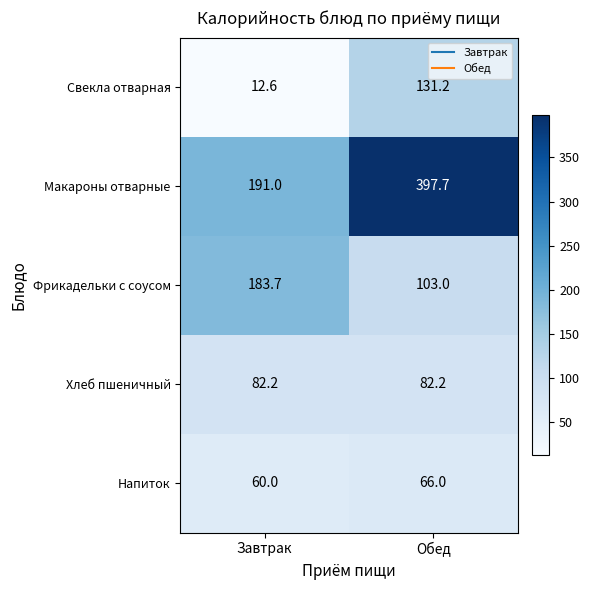

What is the difference between the highest and lowest values at Обед?

331.7